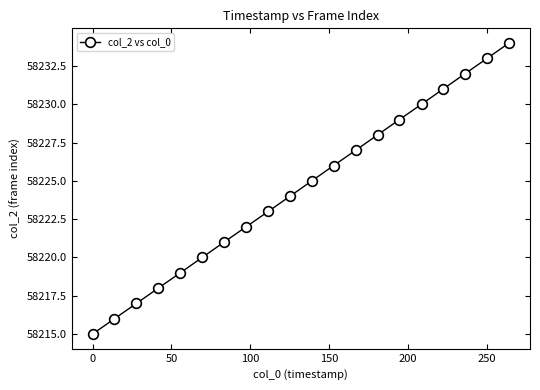

What is the difference between the second highest and minimum values?

18